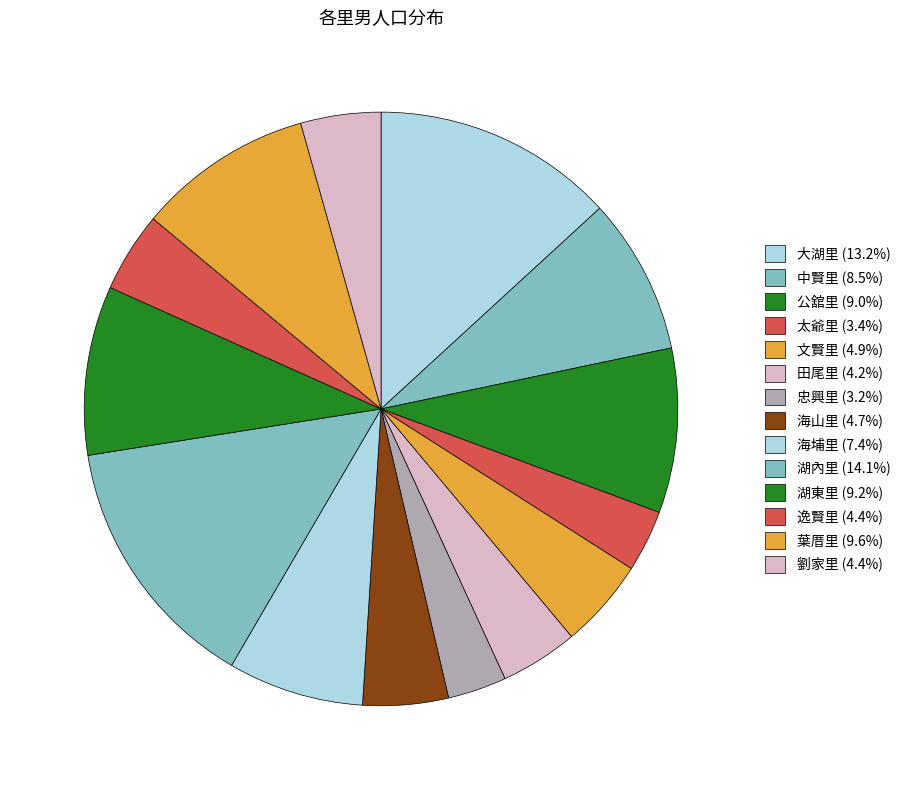

What percentage is the 大湖里 slice, to the nearest percent?

13%